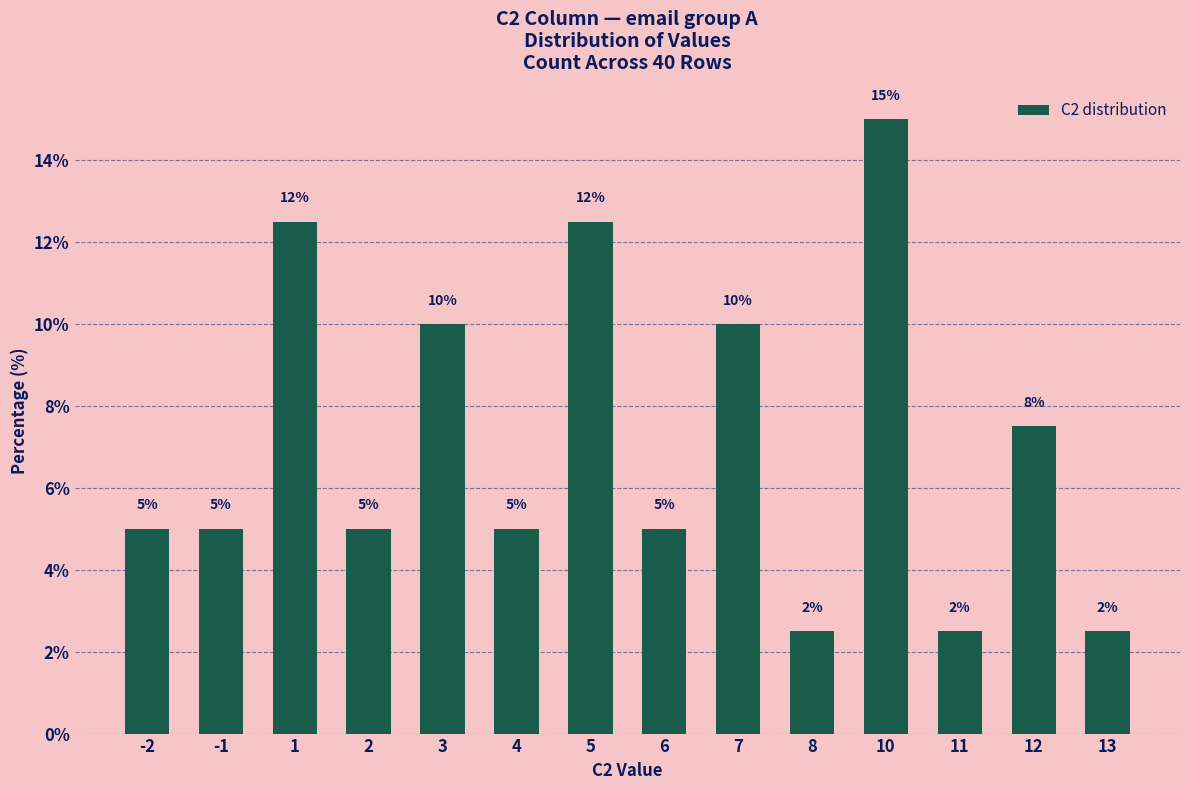

How many distinct data groups are displayed?

1